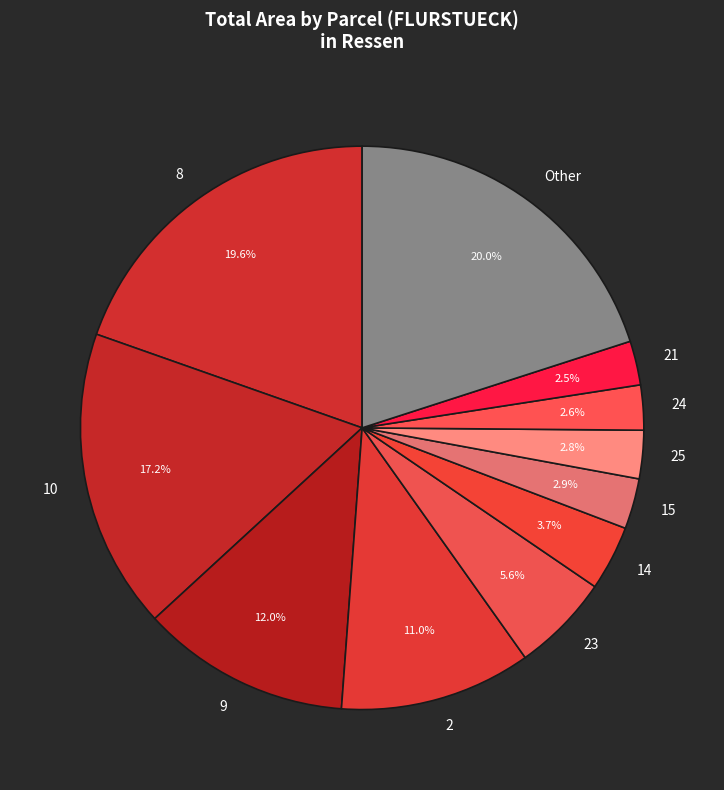

What is the total percentage of 15 and 14?

6.6%